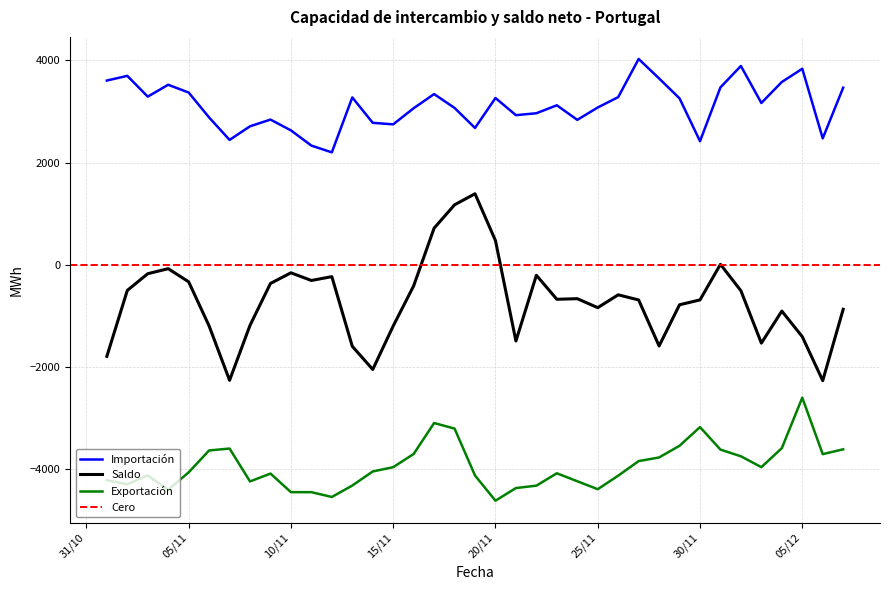

True or false: Exportación and Saldo intersect in this chart.

False